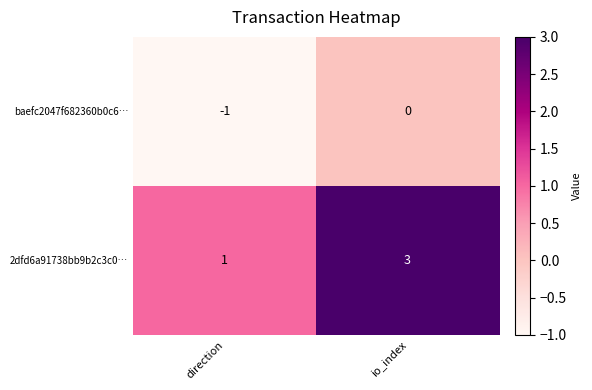

Which category has the highest value in the 2dfd6a91738bb9b2c3c0… series?

io_index